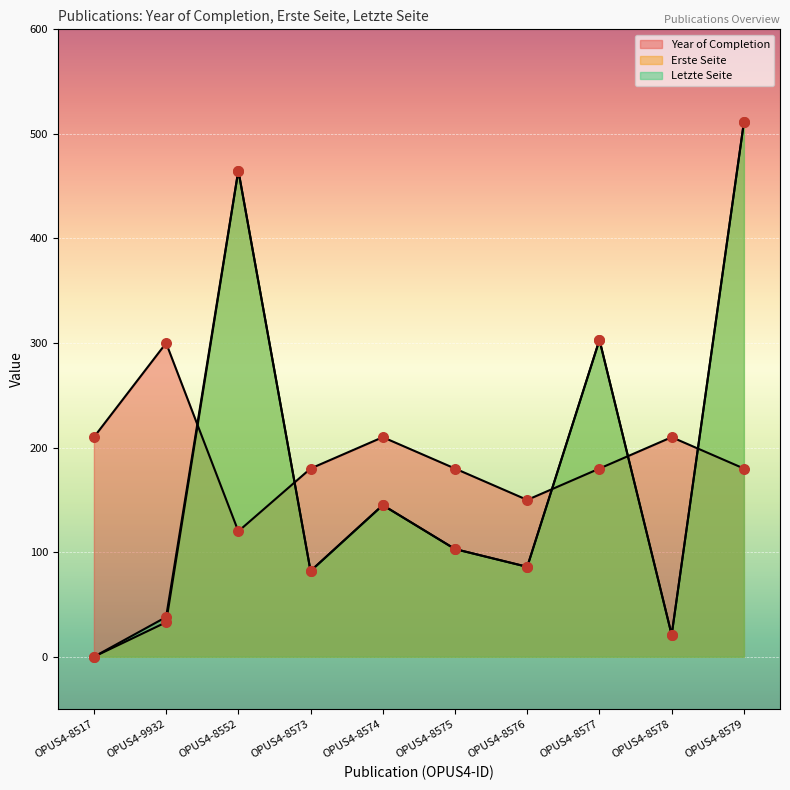

Is the value of Erste Seite at OPUS4-8574 greater than the value of Letzte Seite at OPUS4-8517?

Yes